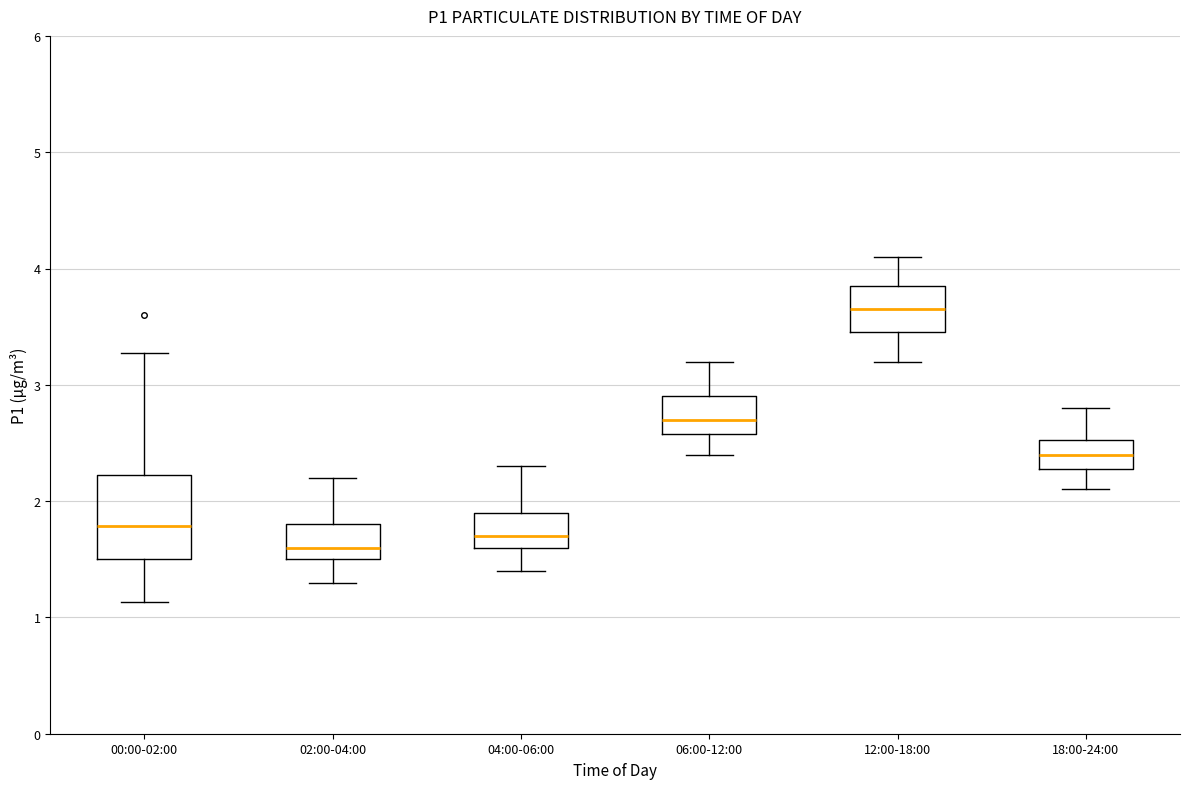

Reading left to right, read every box against the y-axis: the position of its median line, the range the box covers, and the ends of its whiskers. The values are not printed on the chart, so give them approximately, as read against the axis.

00:00-02:00: median 1.8, box 1.5 to 2.2, whiskers 1.1 to 3.3
02:00-04:00: median 1.6, box 1.5 to 1.8, whiskers 1.3 to 2.2
04:00-06:00: median 1.7, box 1.6 to 1.9, whiskers 1.4 to 2.3
06:00-12:00: median 2.7, box 2.6 to 2.9, whiskers 2.4 to 3.2
12:00-18:00: median 3.7, box 3.5 to 3.9, whiskers 3.2 to 4.1
18:00-24:00: median 2.4, box 2.3 to 2.5, whiskers 2.1 to 2.8